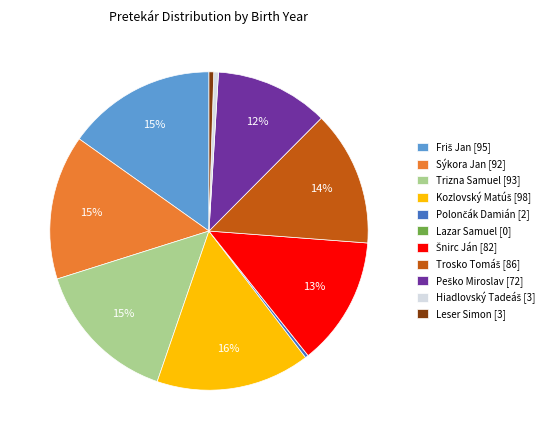

Is it true that Sýkora Jan is 15% of the pie?

True